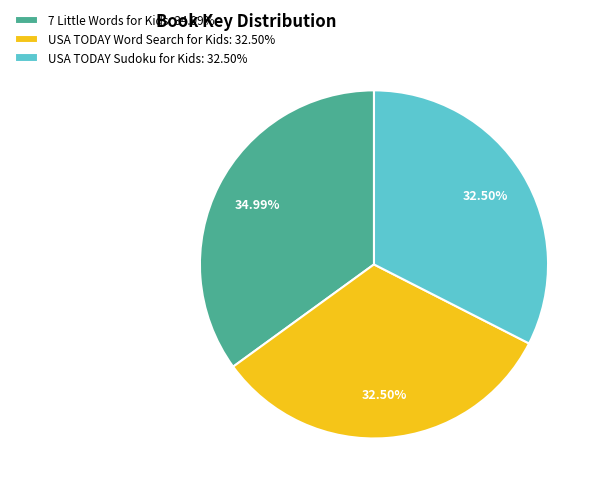

Count the number of slices in the pie.

3